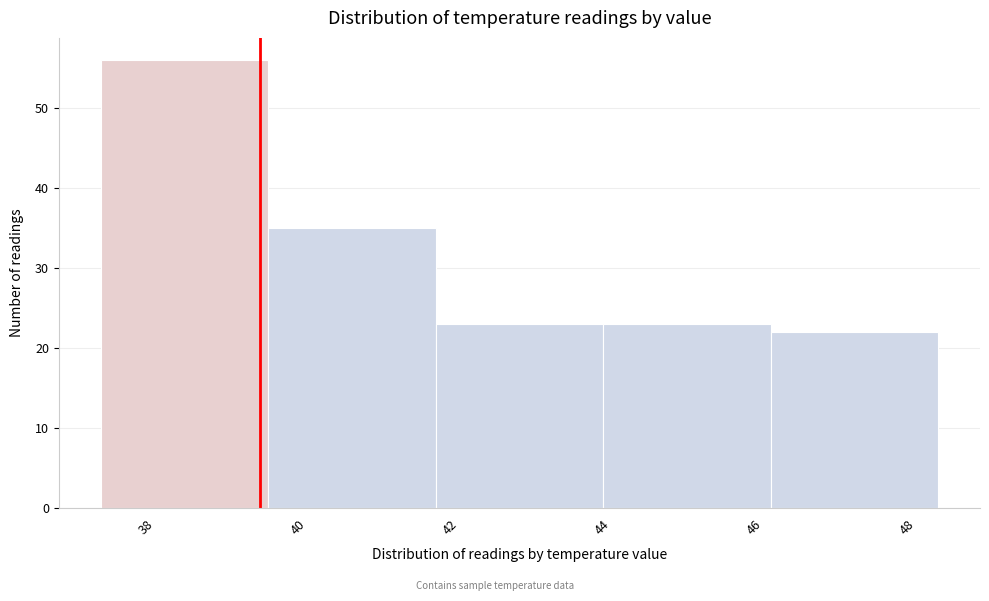

Reading left to right, transcribe this chart: for each bar, give the range it covers on the x-axis and its height. Neither the bar edges nor the heights are printed on the chart, so give them approximately, as read against the axes.

37.4 to 39.6: 56
39.6 to 41.8: 35
41.8 to 44.0: 23
44.0 to 46.2: 23
46.2 to 48.4: 22